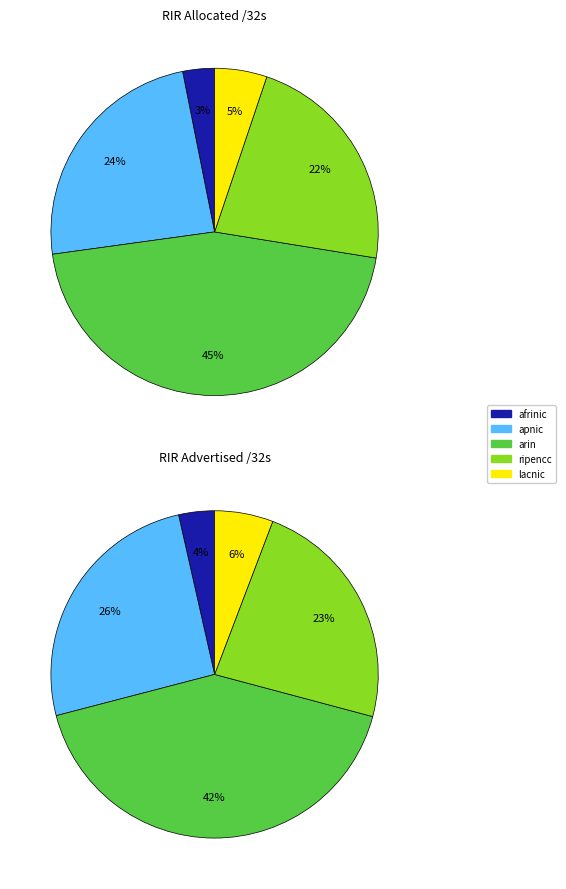

What percentage is NOT represented by lacnic?

94.8%